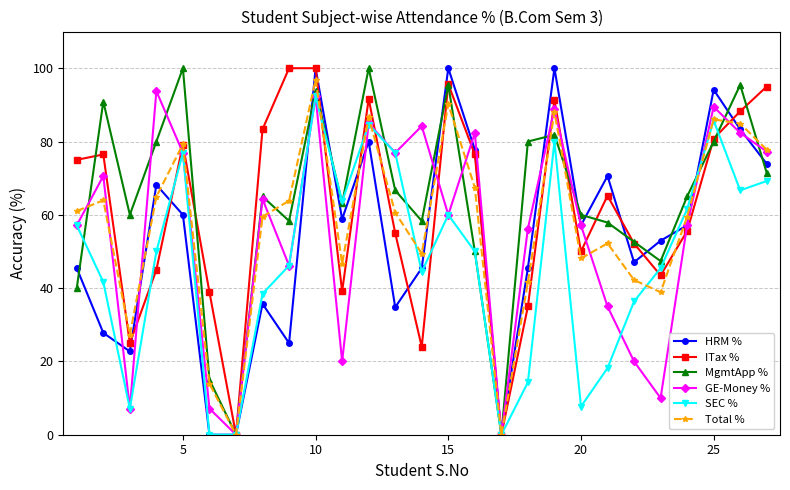

What is the greatest value displayed?

100.0